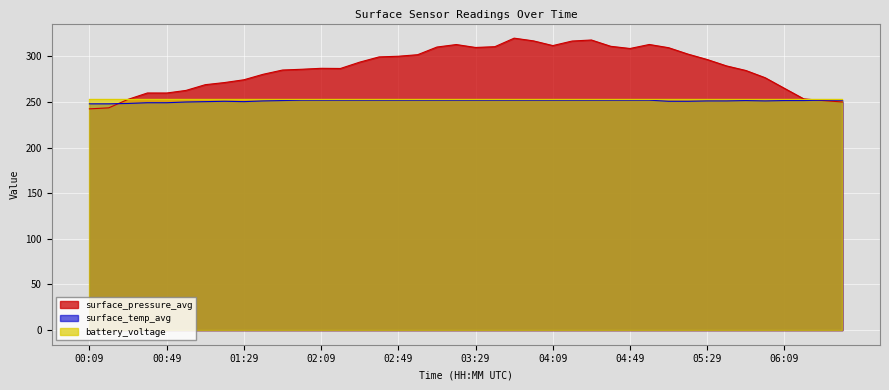

Which series has the widest spread of values?

surface_pressure_avg